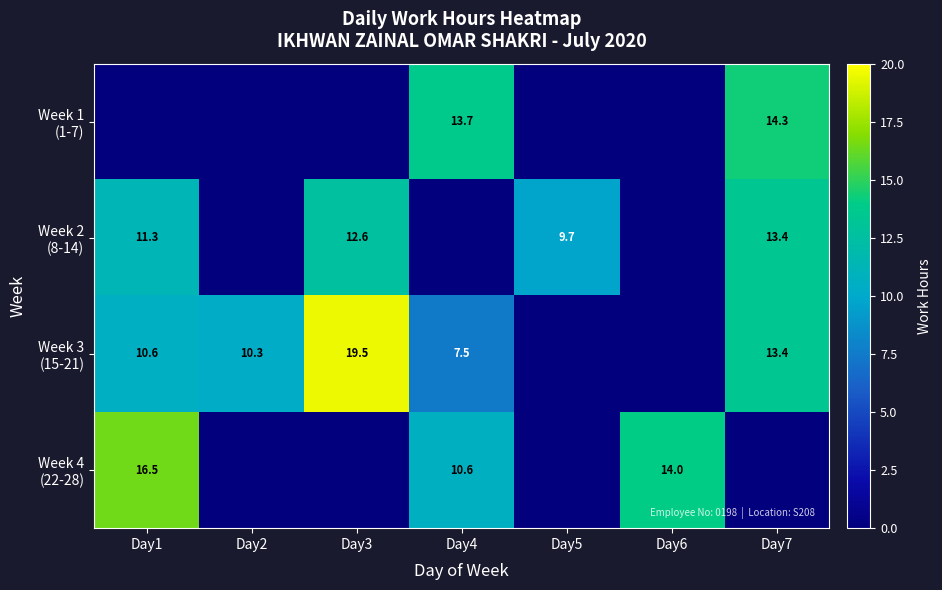

Which has a higher value, Day5 or Day6?

Day5